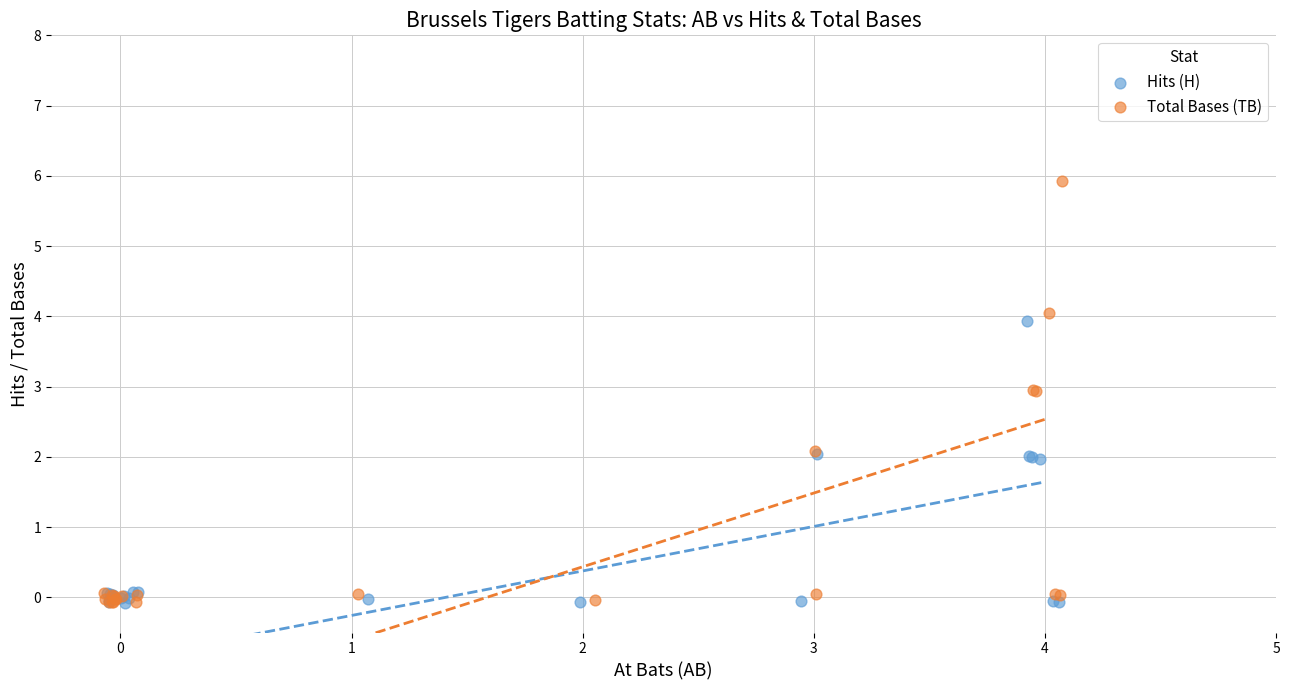

Which series has the widest spread of Y values?

Total Bases (TB)